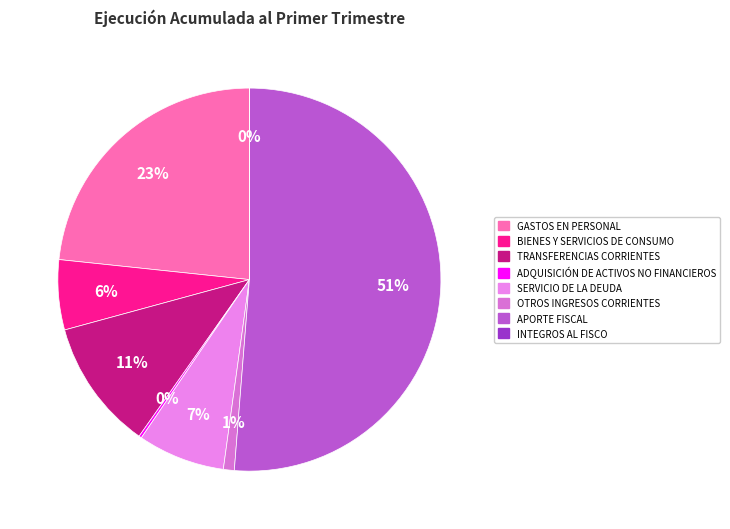

Which category accounts for the majority?

APORTE FISCAL